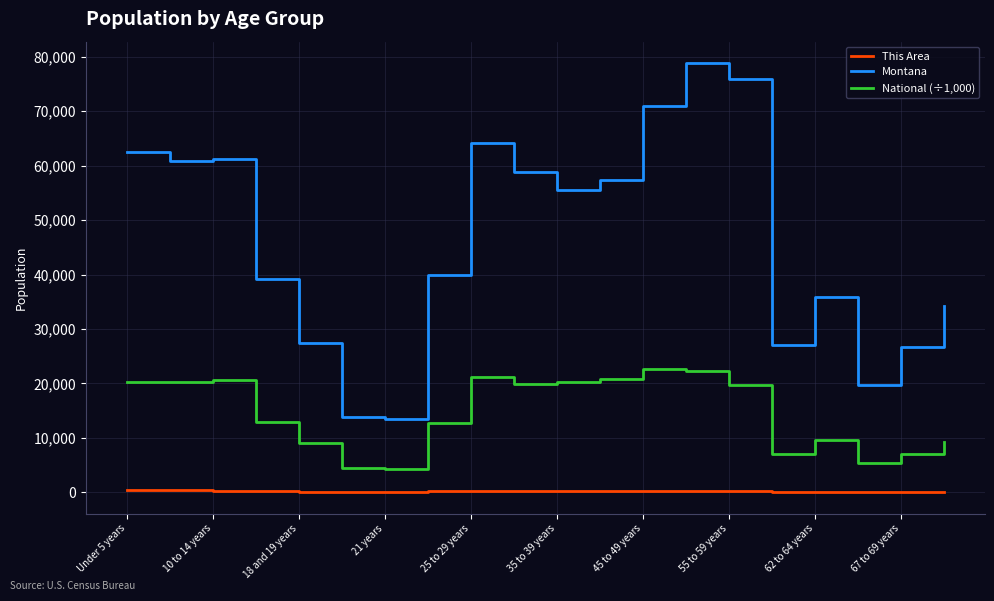

How many lines are shown in the chart?

3